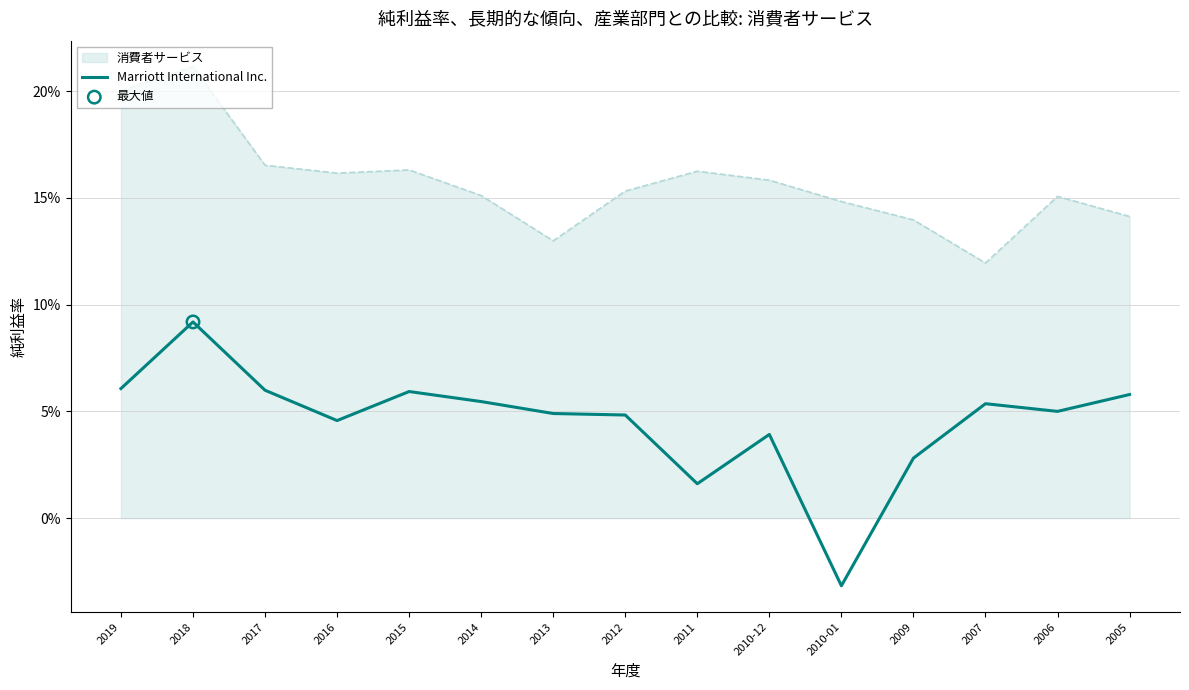

Between 2013 and 2010-01, which is larger?

2013